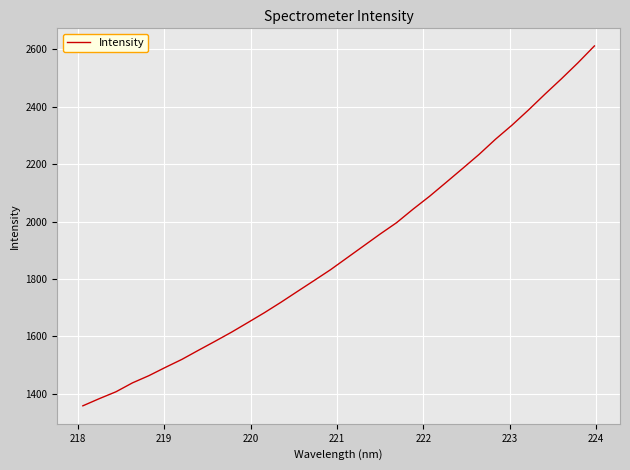

What is the difference between the maximum and minimum values?

1253.7